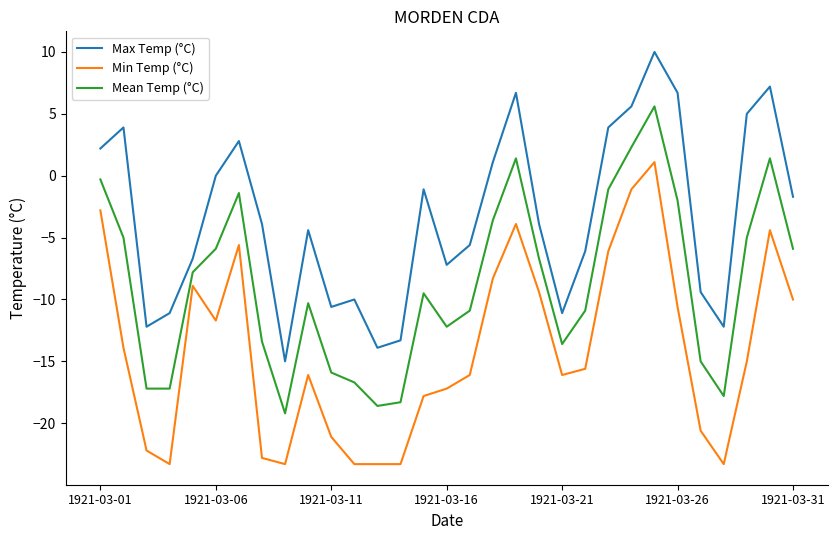

Which series has the largest total across all categories?

Max Temp (°C)